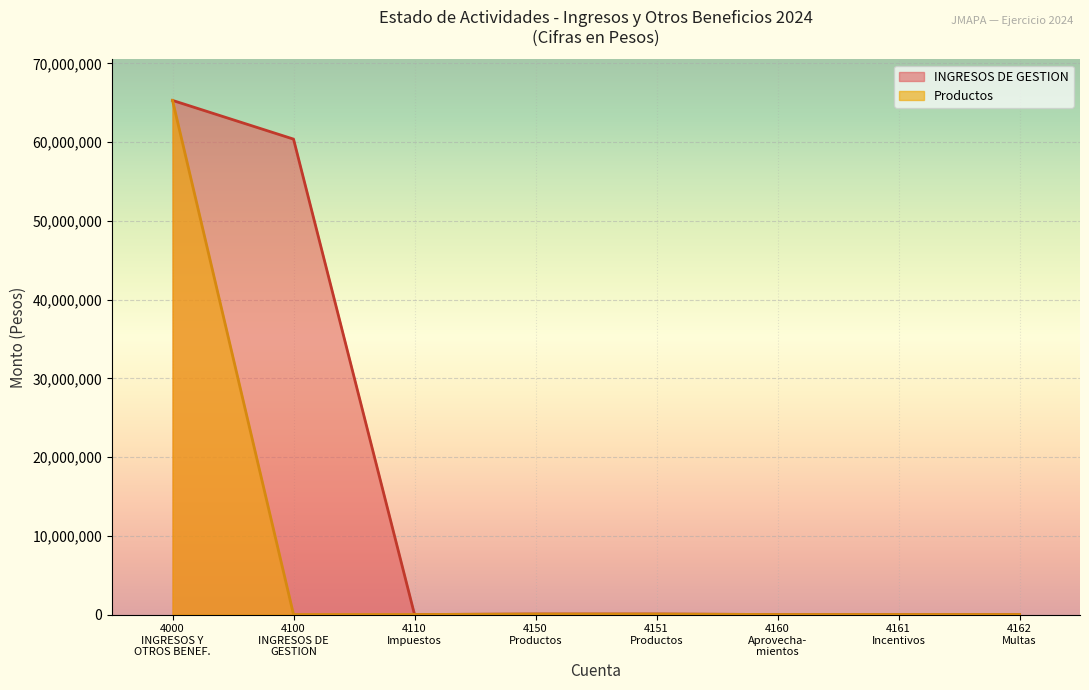

How many interior local valleys does the INGRESOS DE GESTION series have?

1